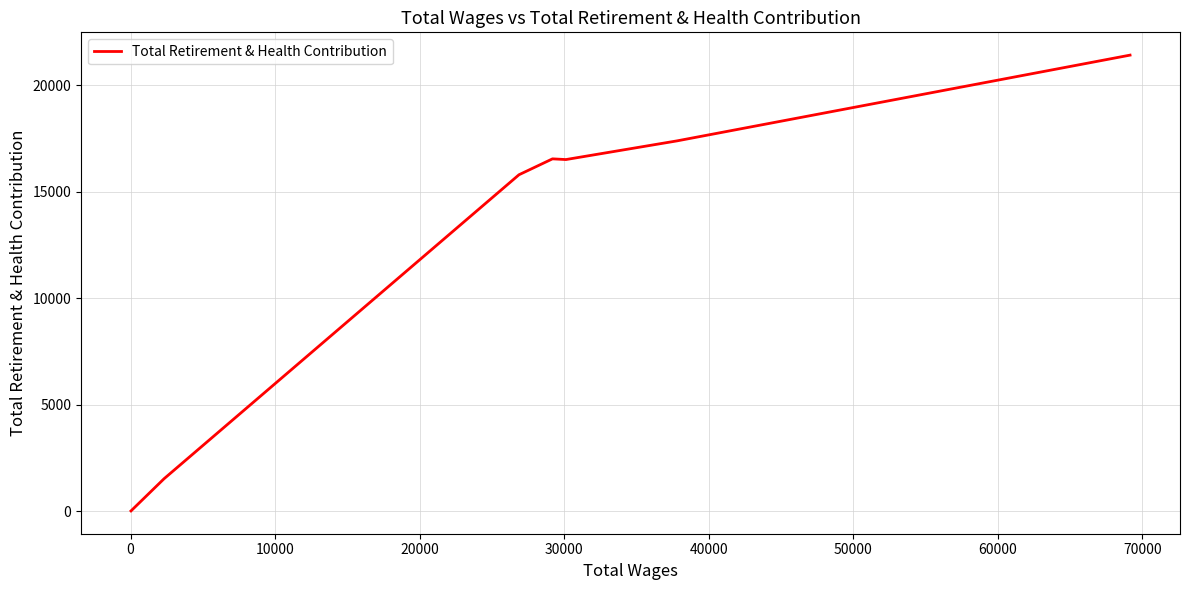

What is the greatest value displayed?

21426